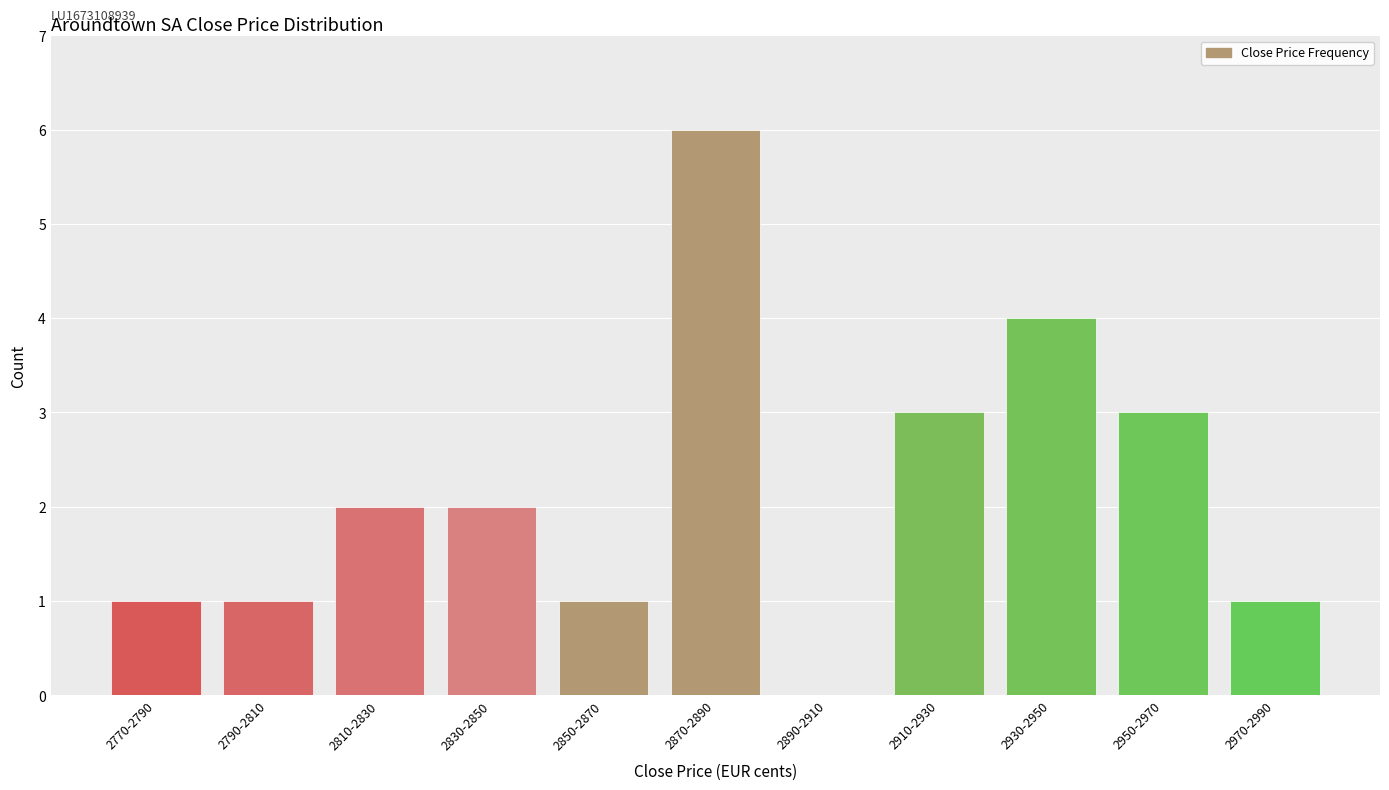

Reading left to right, extract all data points from this chart.

2770-2790=1	2790-2810=1	2810-2830=2	2830-2850=2	2850-2870=1	2870-2890=6	2890-2910=0	2910-2930=3	2930-2950=4	2950-2970=3	2970-2990=1